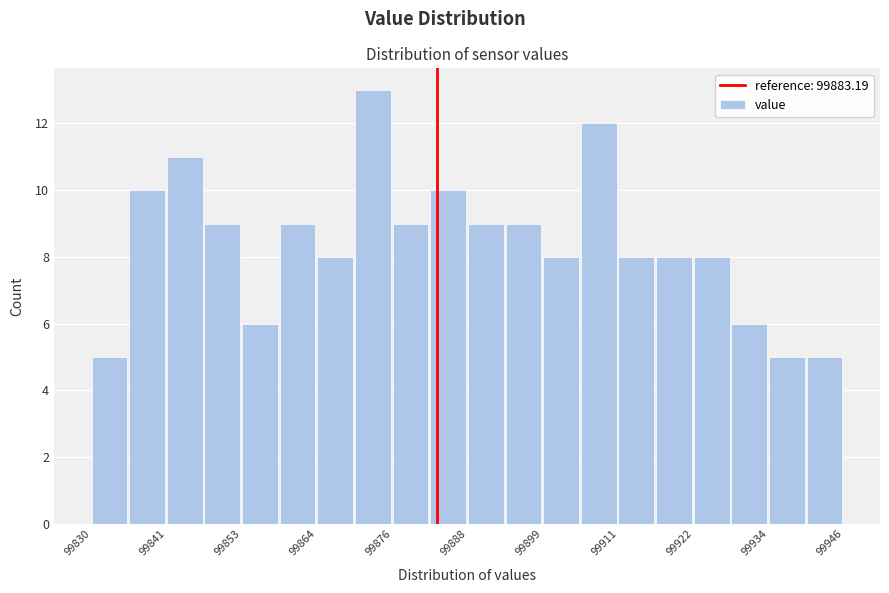

Around what value on the x-axis is the tallest bar? Give the approximate position of its centre, as read against the axis.

99874